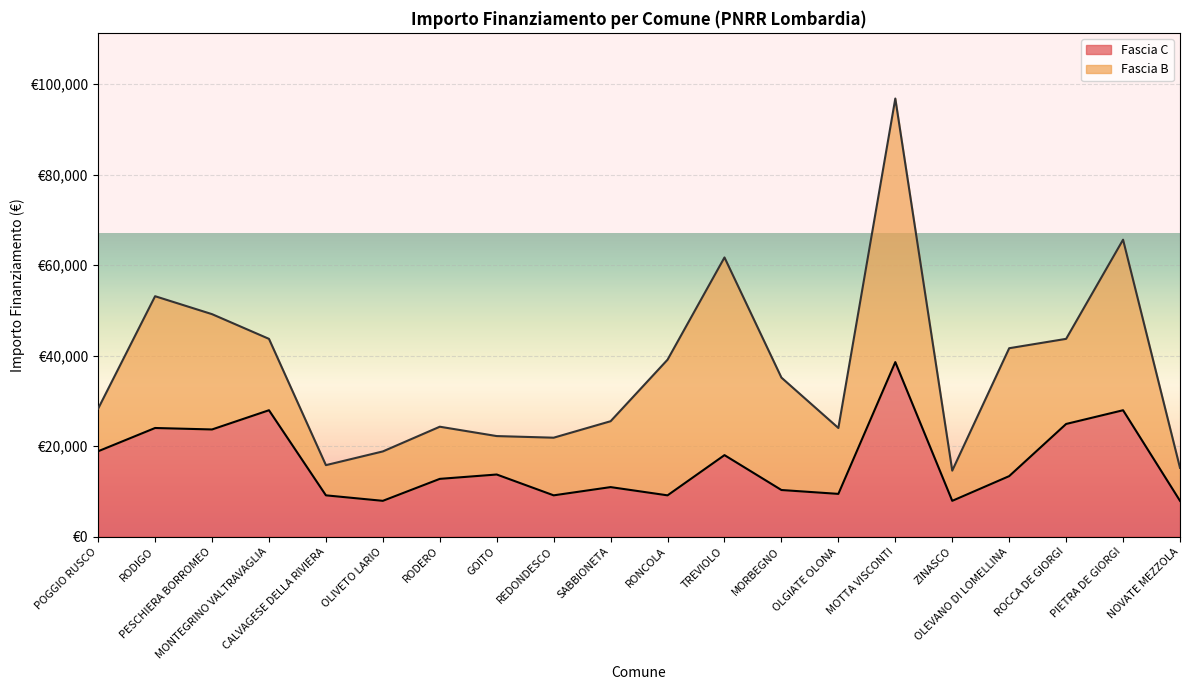

Where is the first local maximum?

RODIGO